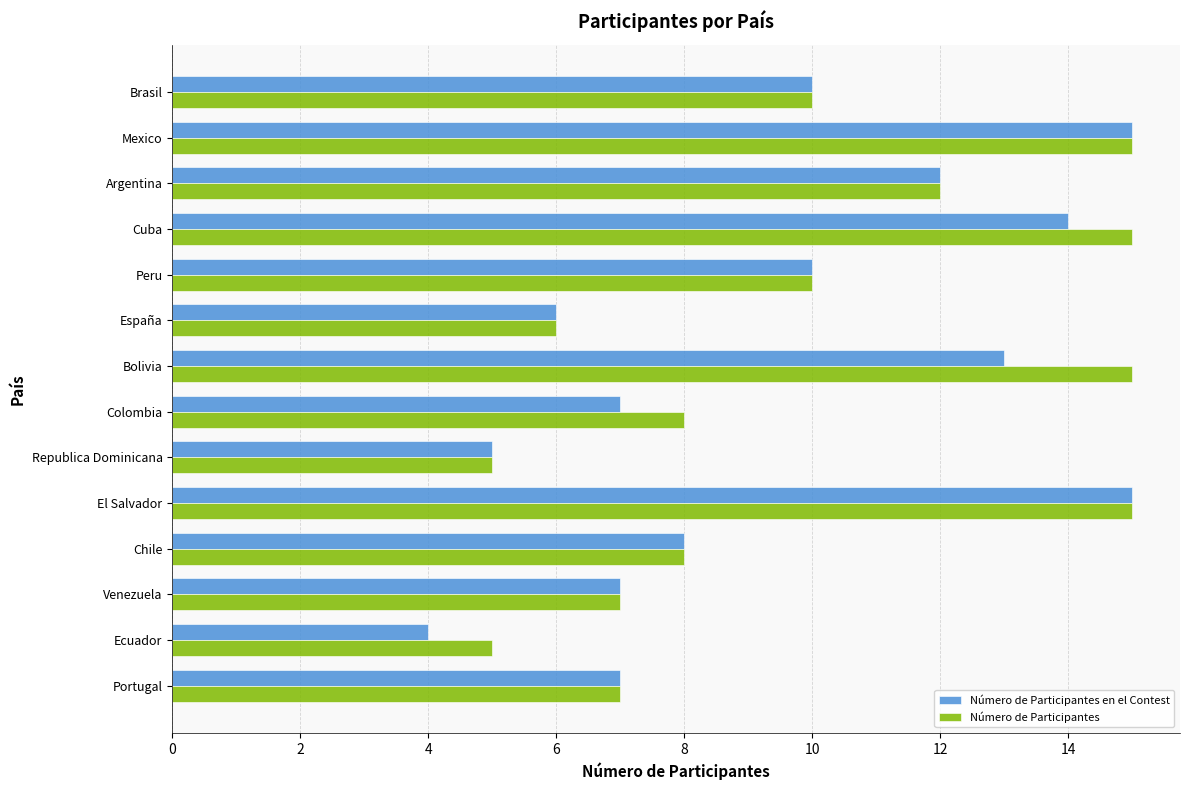

True or false: Número de Participantes has a value of 8 at Chile.

True